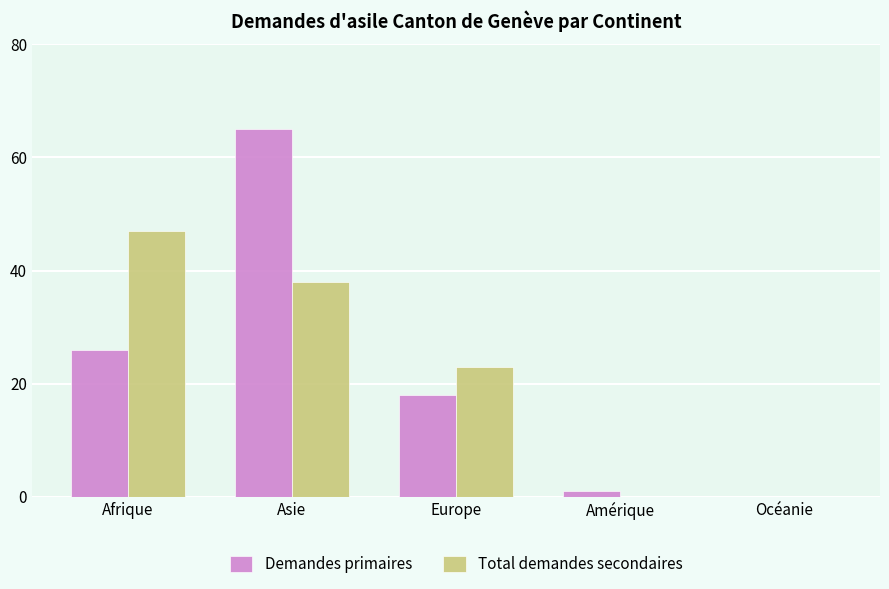

At which label does Total demandes secondaires reach its peak?

Afrique